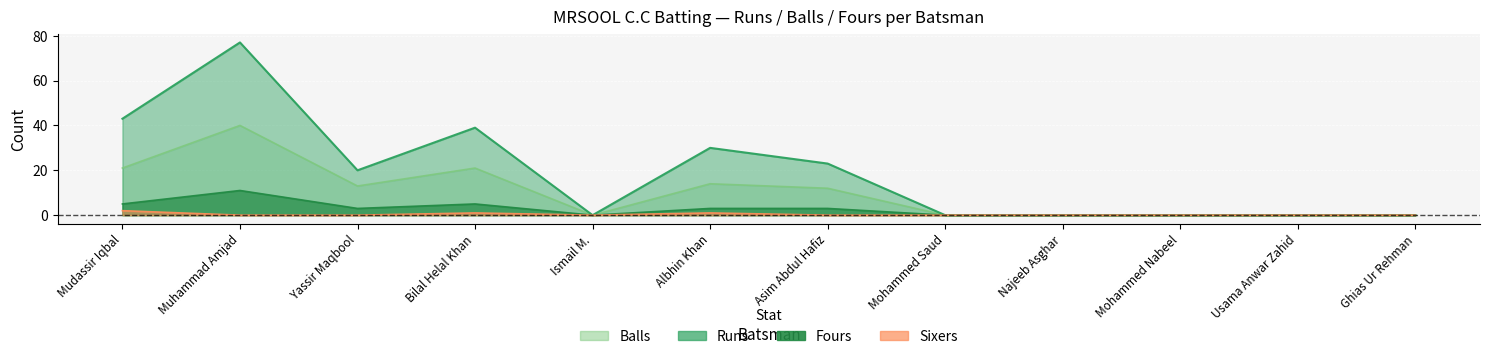

True or false: Balls and Sixers cross at least once.

False